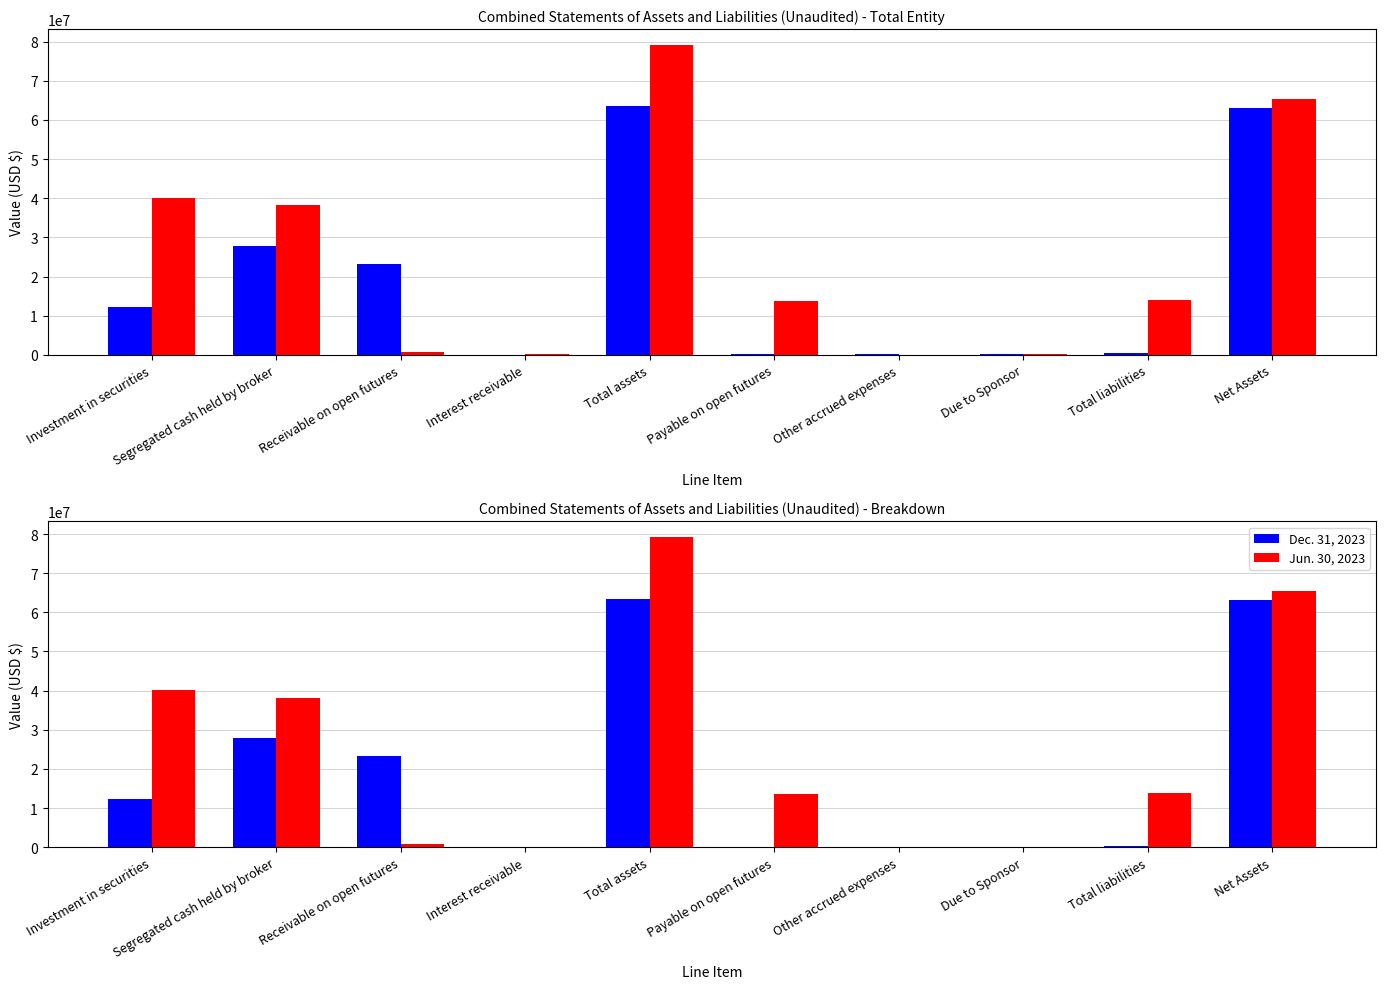

Which series changed the most between Interest receivable and Total liabilities?

Jun. 30, 2023